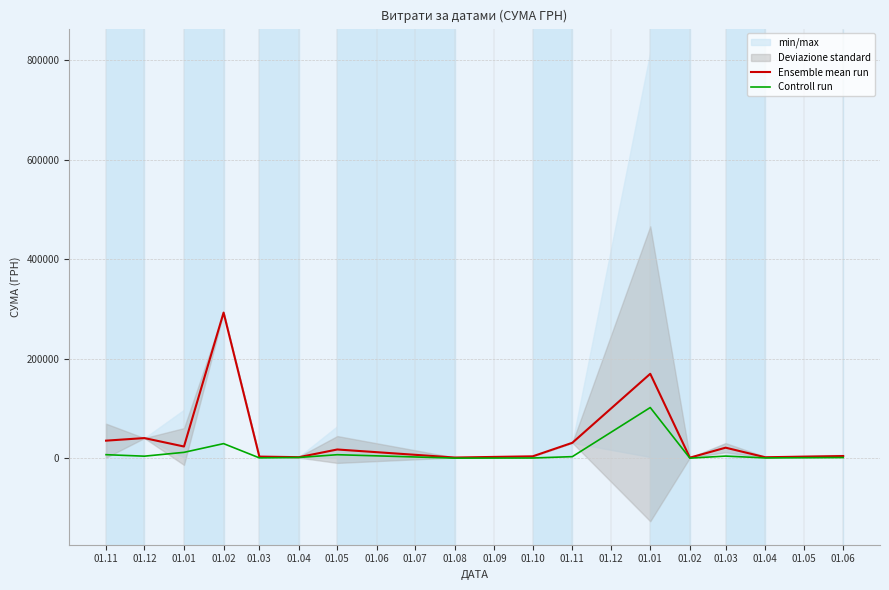

What is the minimum value for Ensemble mean run?

1051.9